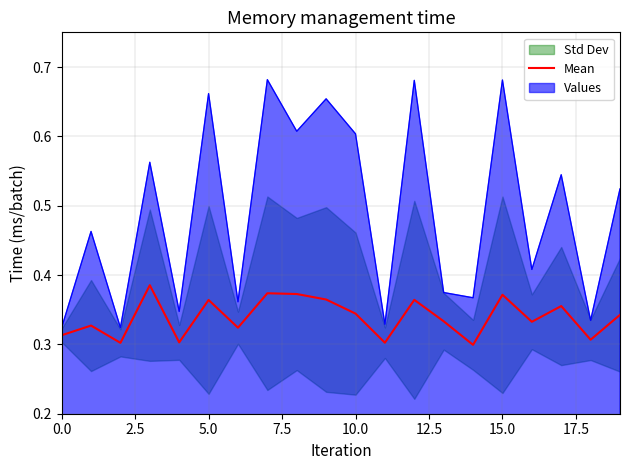

What is the difference between the maximum and minimum values?

0.1